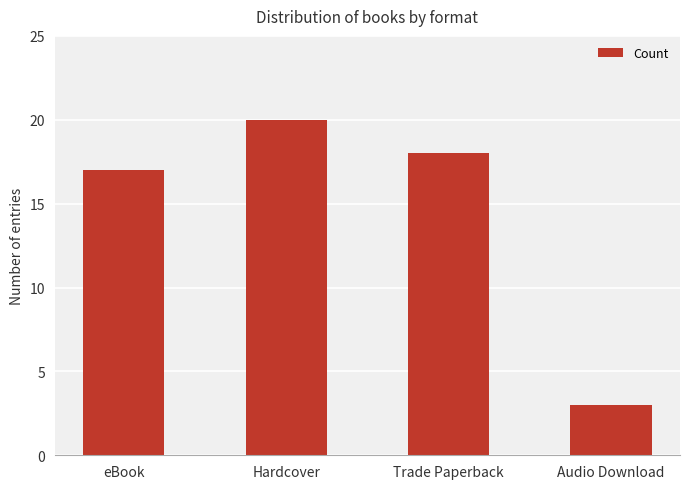

How many categories are shown in the chart?

4